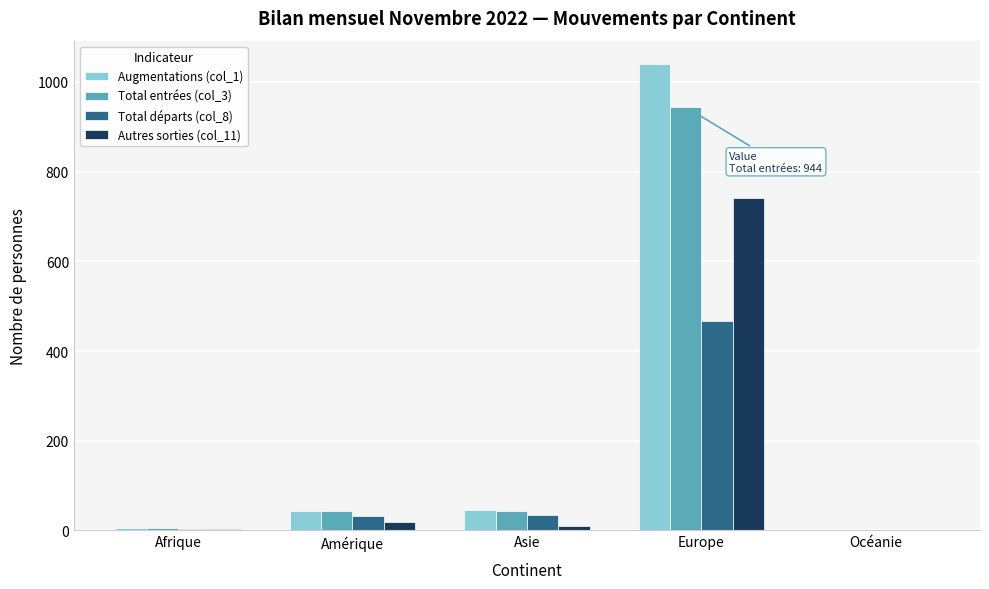

Count the number of data series in this chart.

4